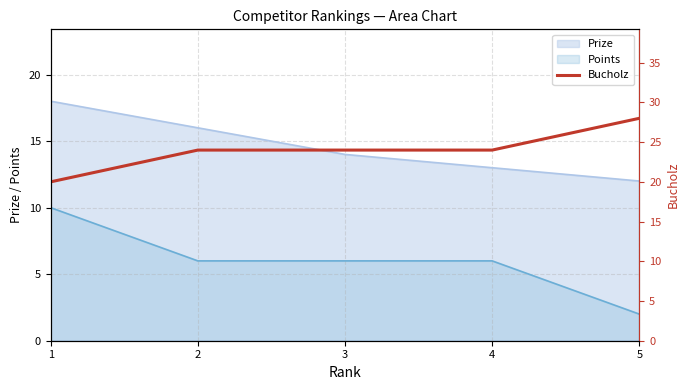

How many data points does each series have?

5